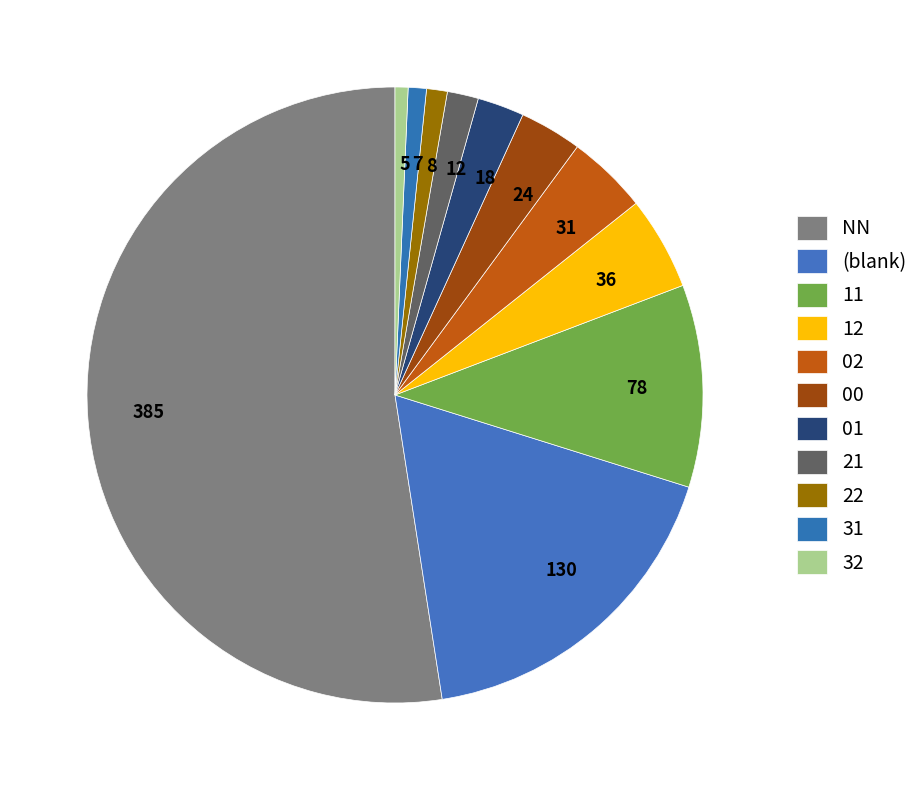

Combined, do 5 and 31 account for over 50%?

No